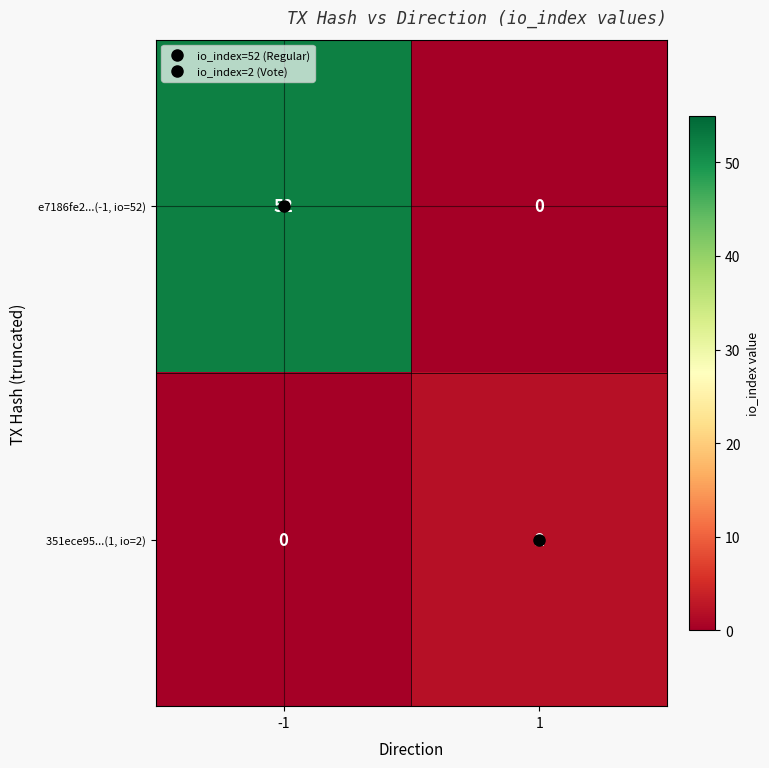

Rank the series at -1 from highest to lowest value.

e7186fe2...(-1, io=52), 351ece95...(1, io=2)